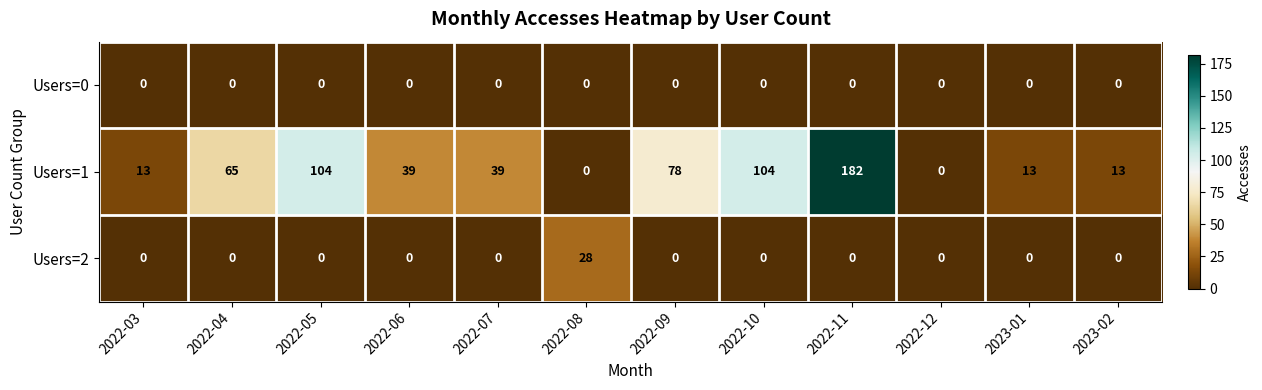

Is it true that Users=1 equals 3 at 2023-02?

False